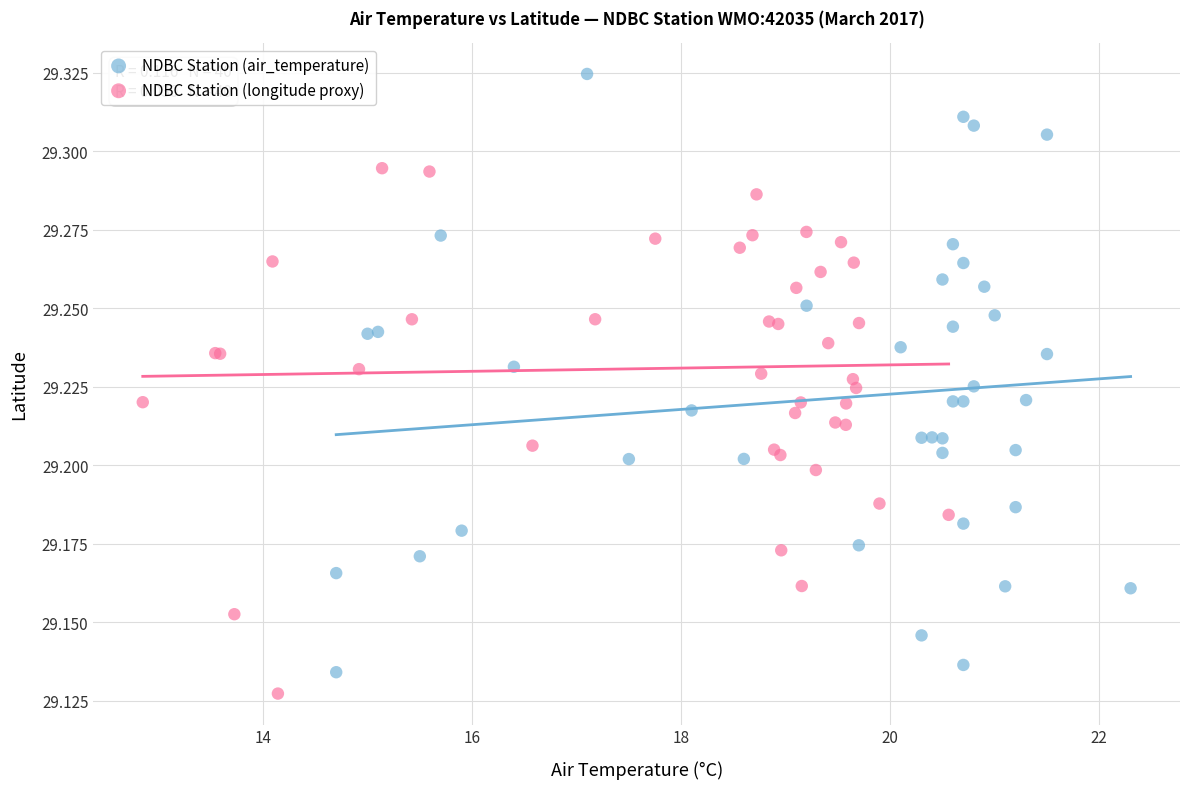

Which series has the largest Y range (max minus min)?

NDBC Station (air_temperature)